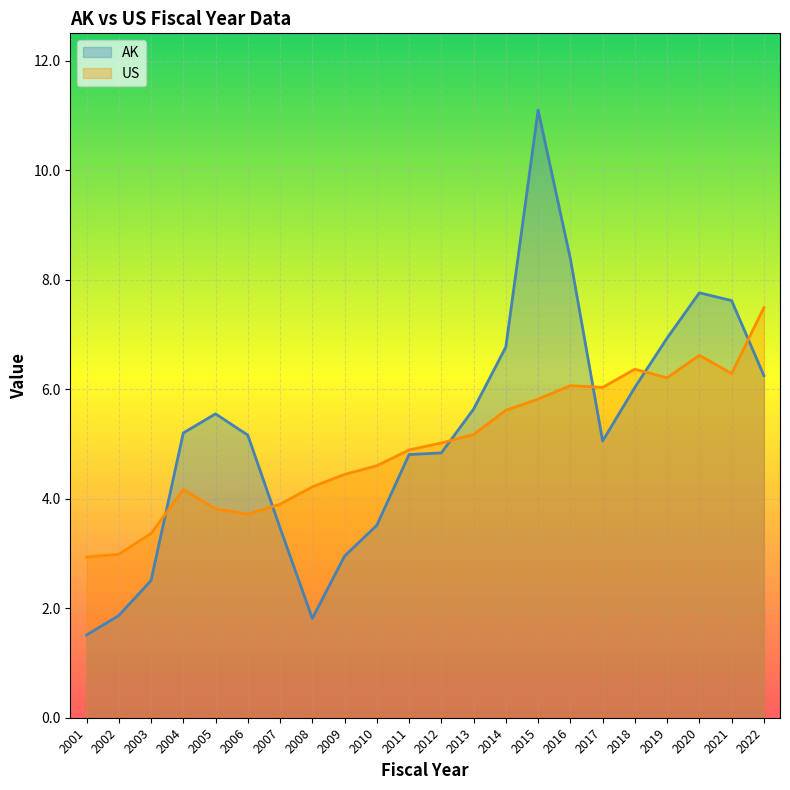

The value of US at 2022 is 7.5. True or false?

True